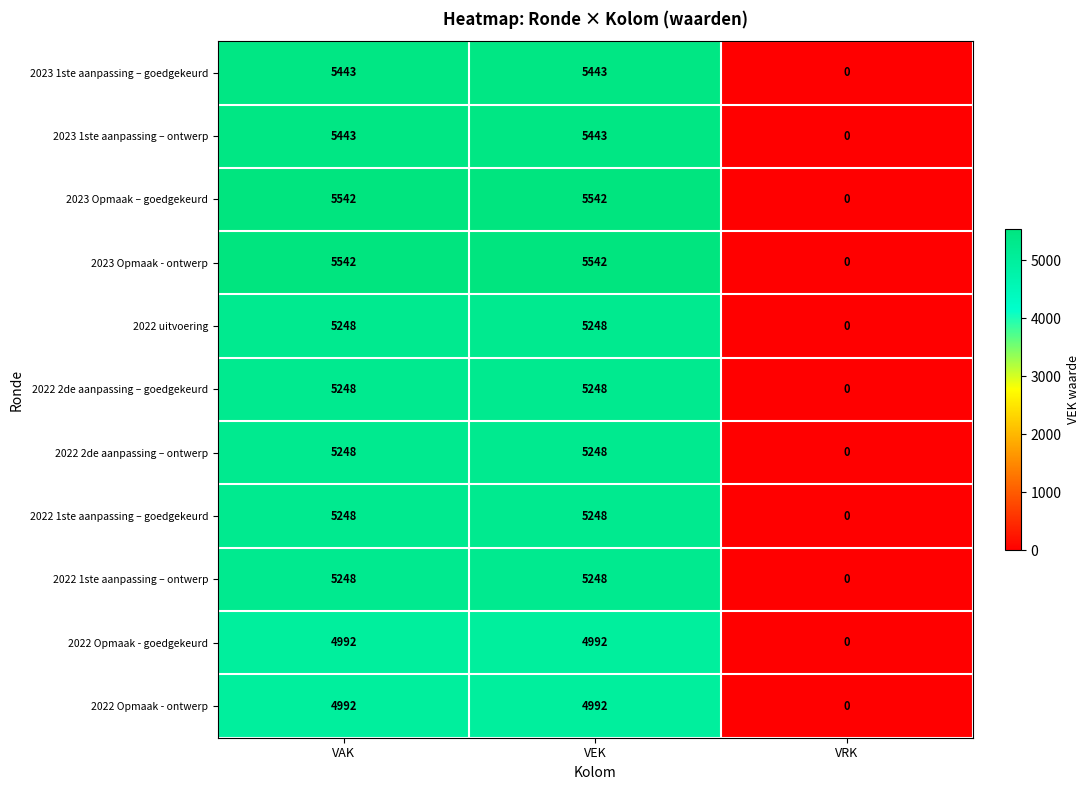

What is the total value across all series at VAK?

58194